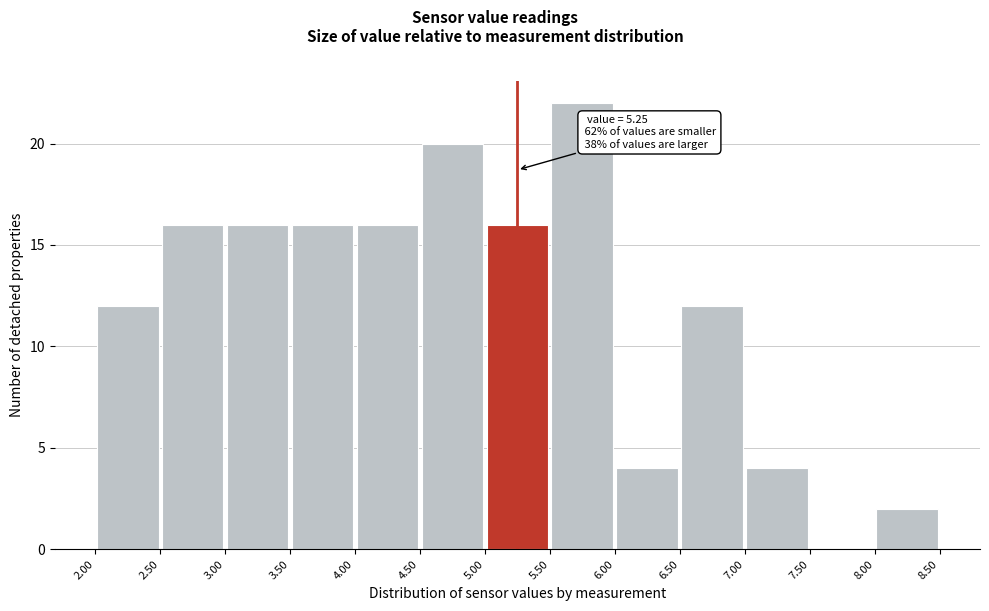

Which range on the x-axis has the tallest bar?

5.50 to 6.00